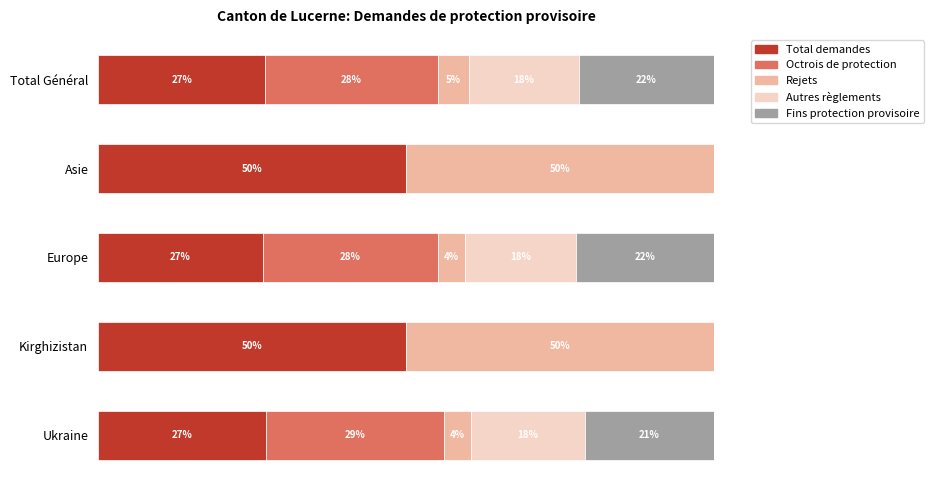

What are all the series names shown in the legend?

Total demandes, Octrois de protection, Rejets, Autres règlements, Fins protection provisoire